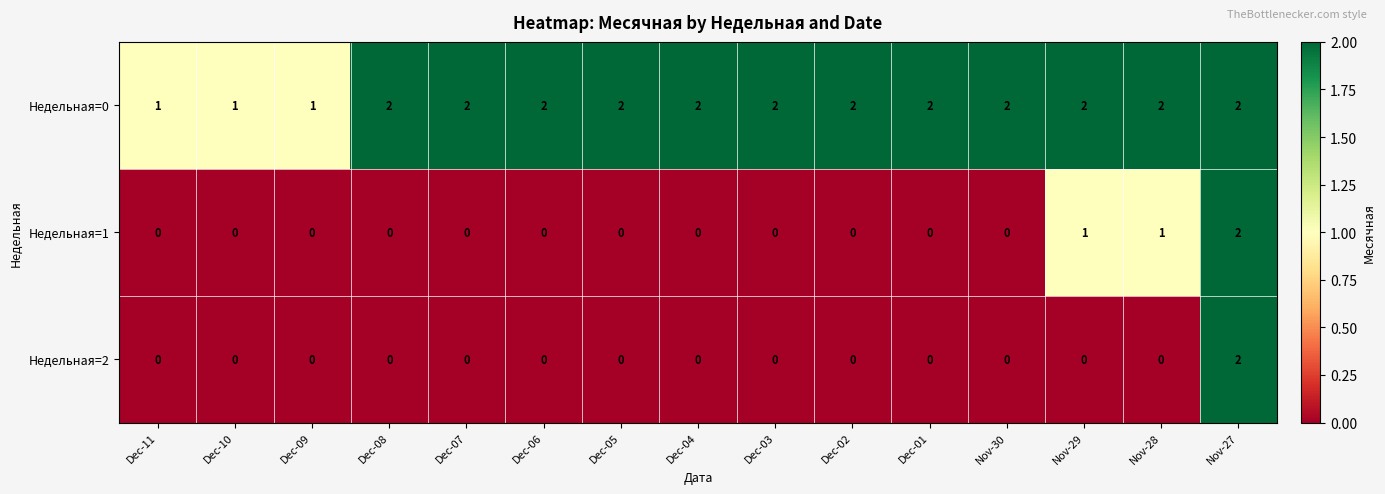

How many Недельная=2 values are between 0 and 1?

14